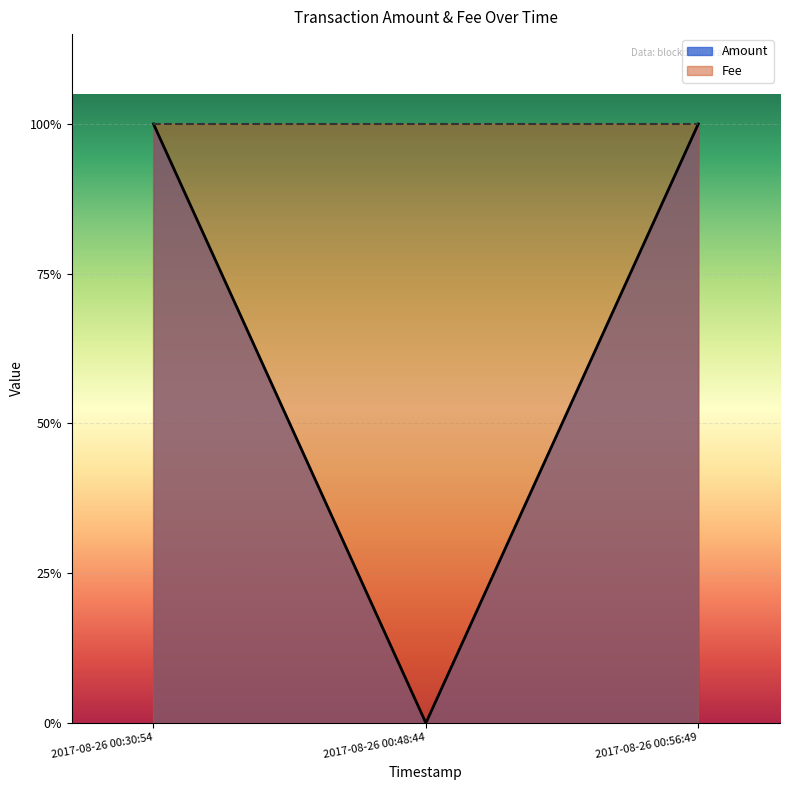

The chart shows a value of -1 at 2017-08-26 00:48:44. True or false?

False